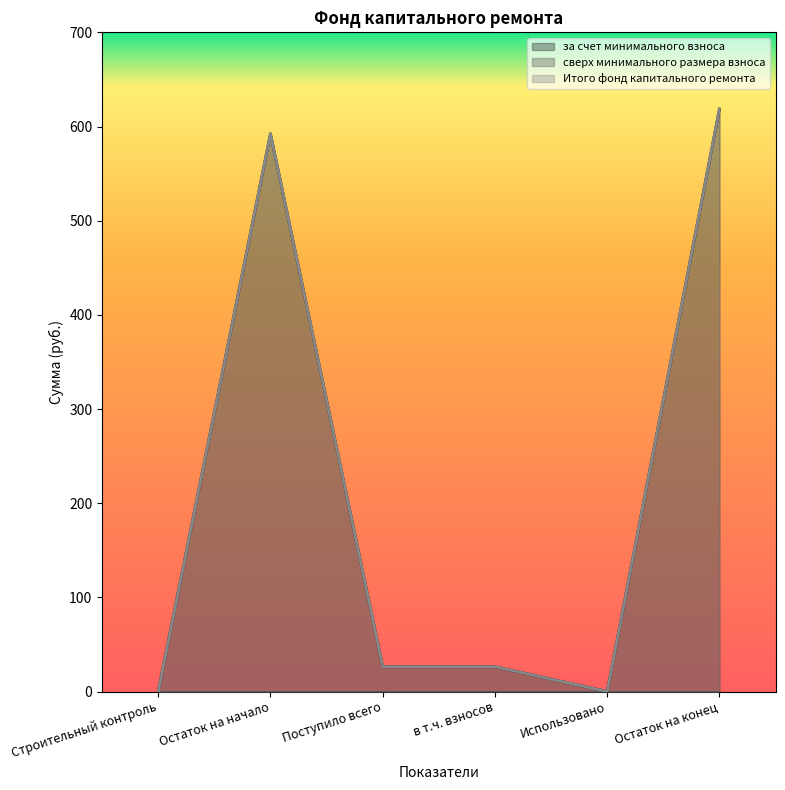

How many lines are shown in the chart?

3